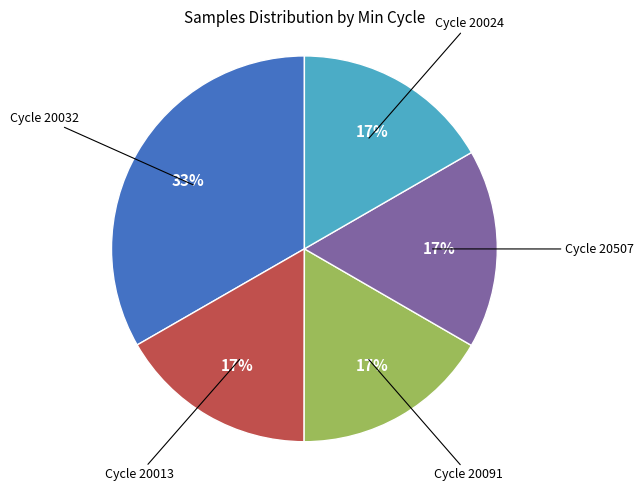

Count the number of slices in the pie.

5